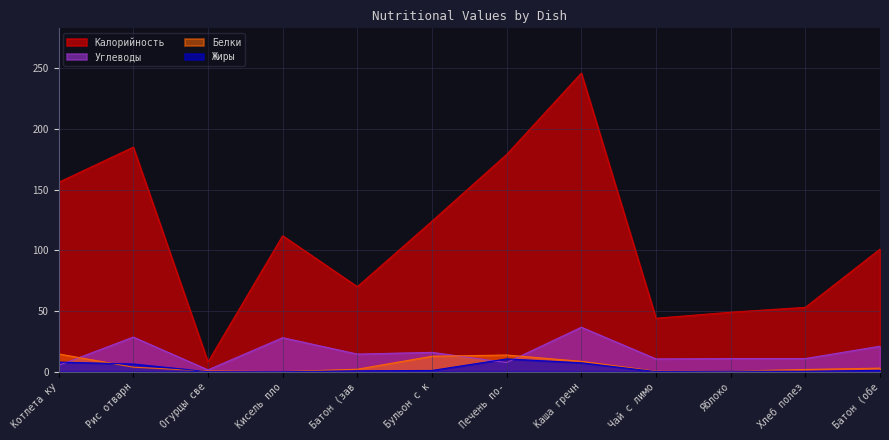

How many lines are shown in the chart?

4